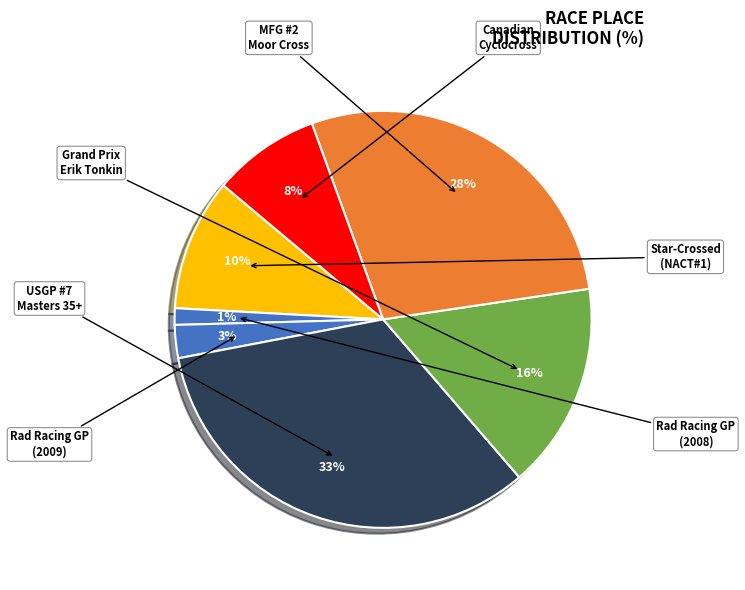

How many slices are in this pie chart?

7